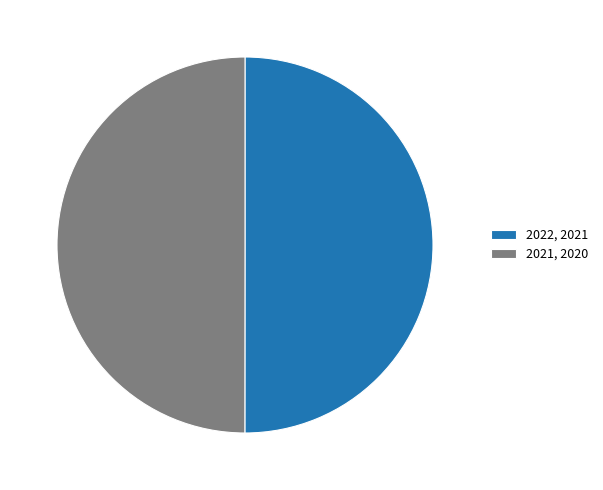

Is the sum of 2021, 2020 and 2022, 2021 greater than half?

Yes